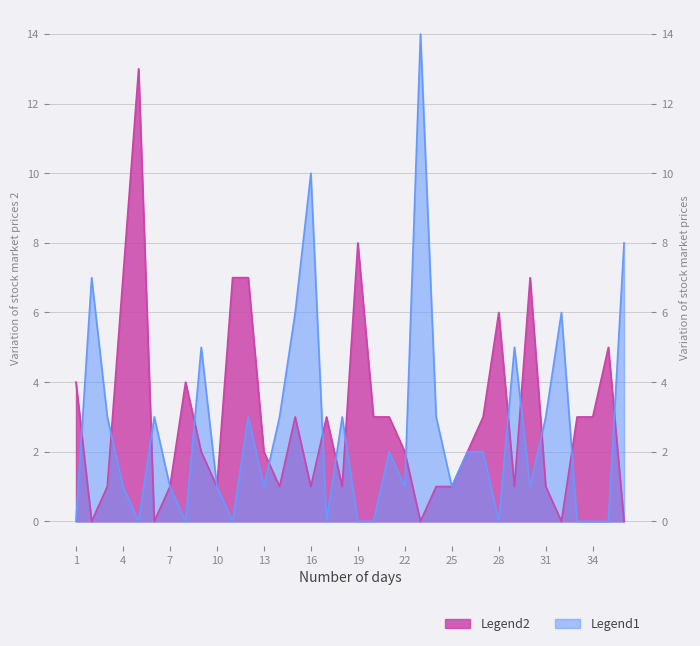

What is the spread (max minus min) of values at 34?

3